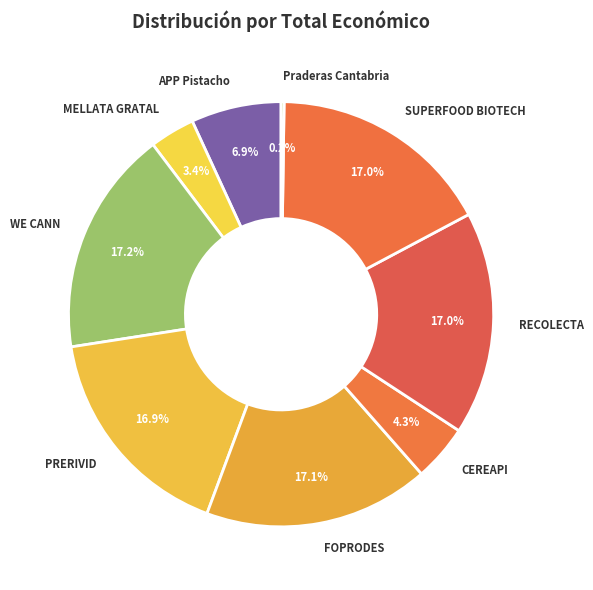

True or false: APP Pistacho accounts for 7% of the total.

True